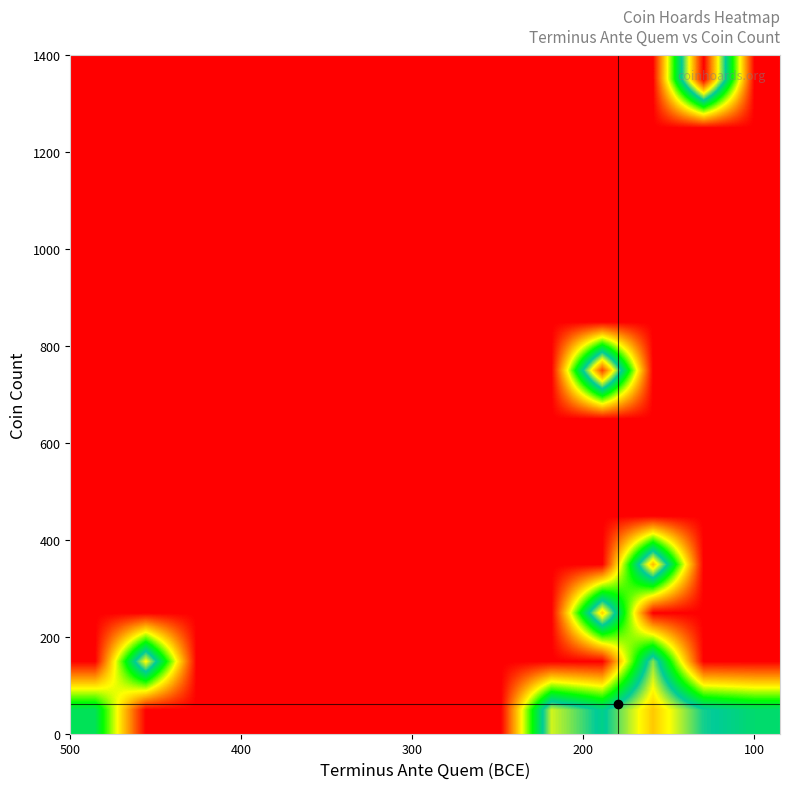

At how many categories does at least one series exceed 2?

7